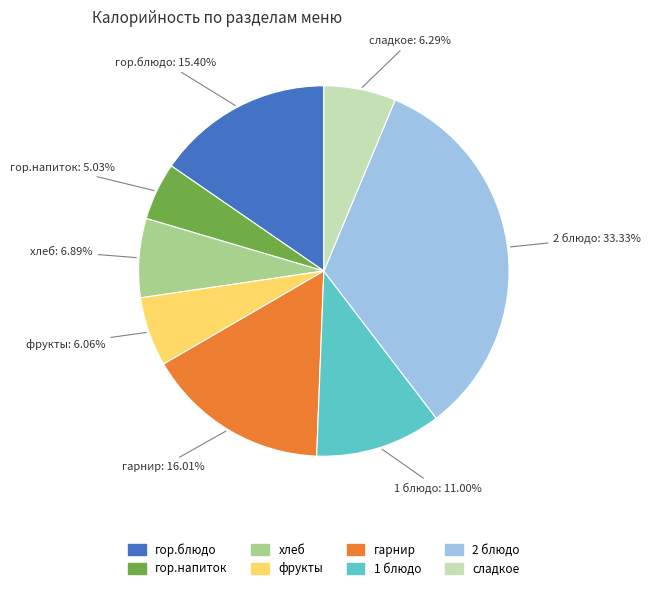

Does 2 блюдо account for over 50% of the chart?

No